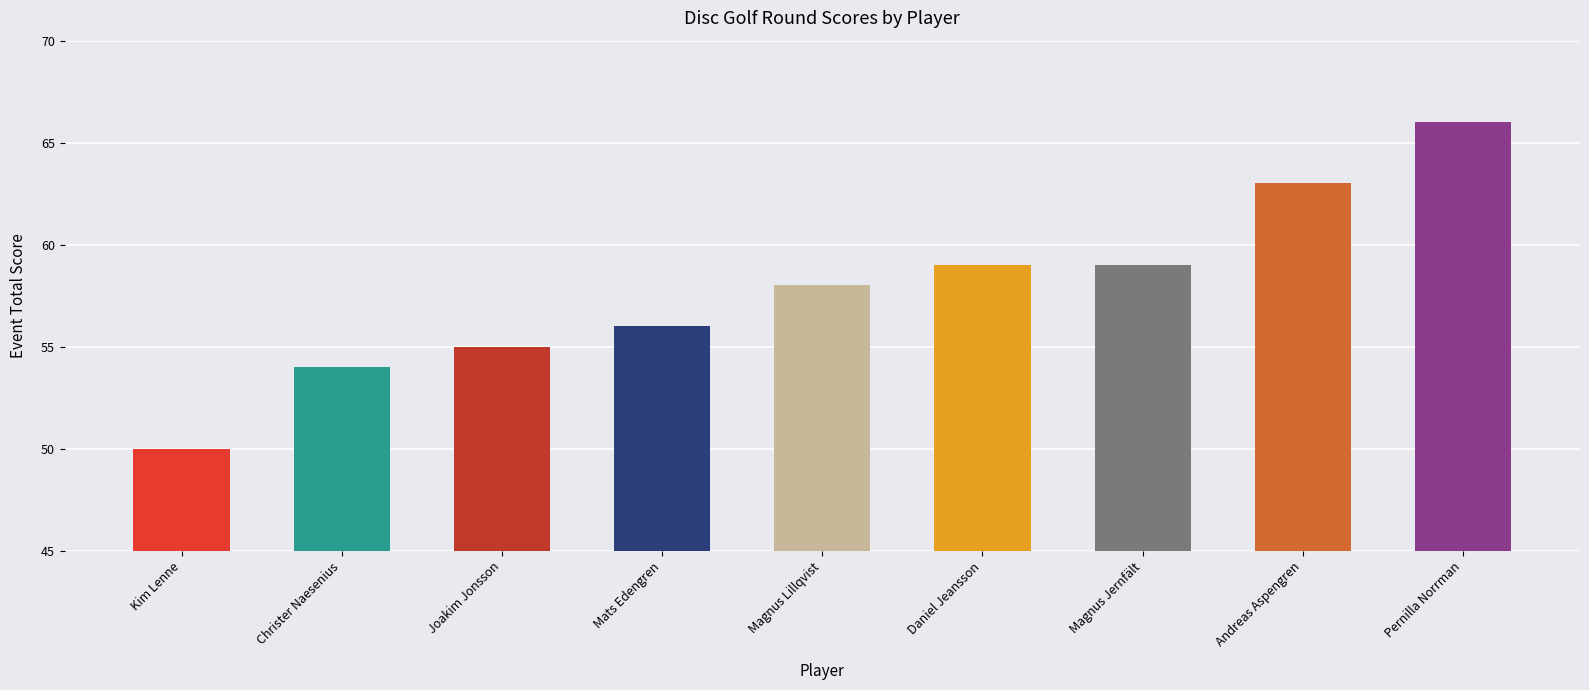

What is the greatest value displayed?

66